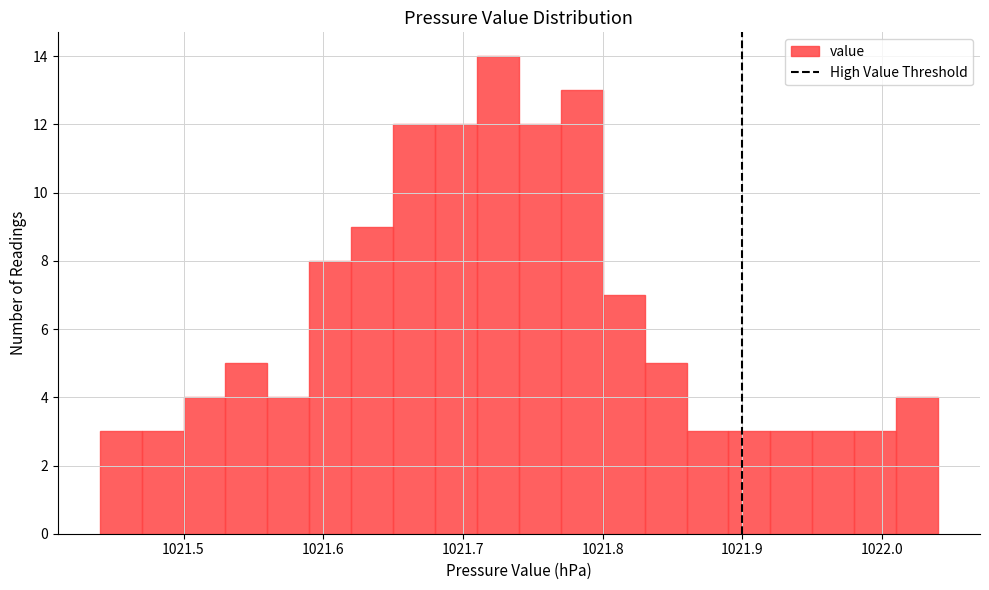

Around what value on the x-axis is the tallest bar? Give the approximate position of its centre, as read against the axis.

1021.73